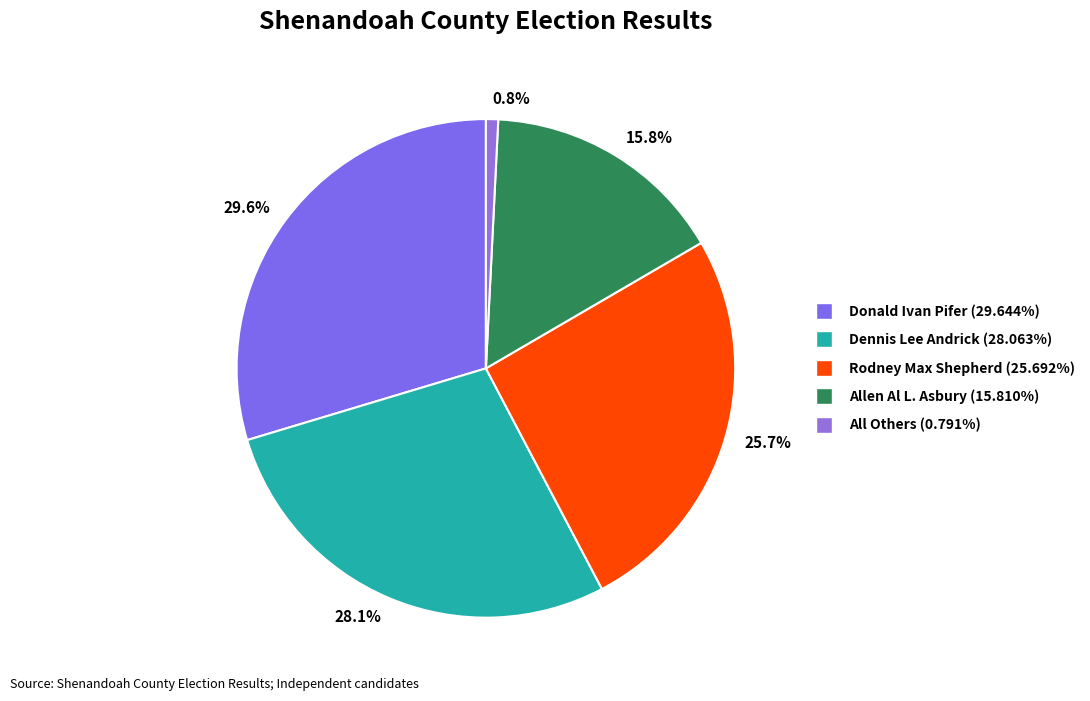

Does 25.7% account for over 50% of the chart?

No